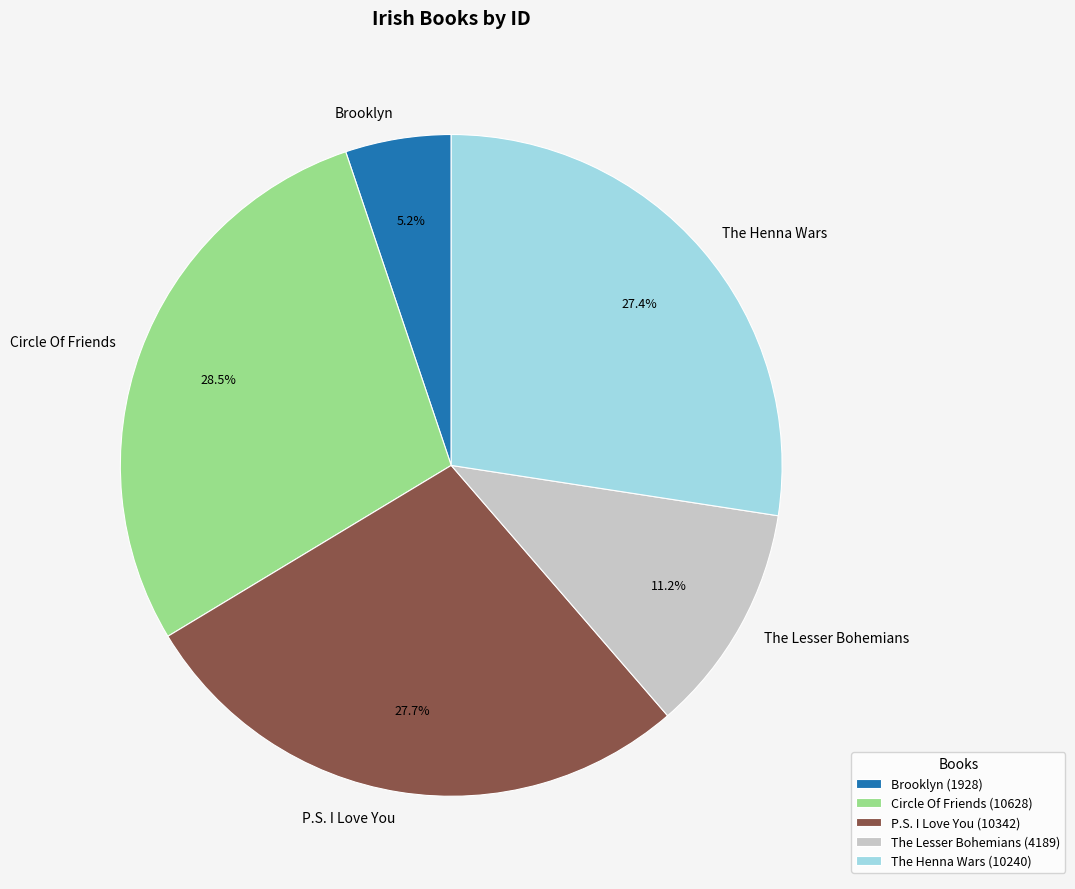

Between The Lesser Bohemians and The Henna Wars, which is larger?

The Henna Wars